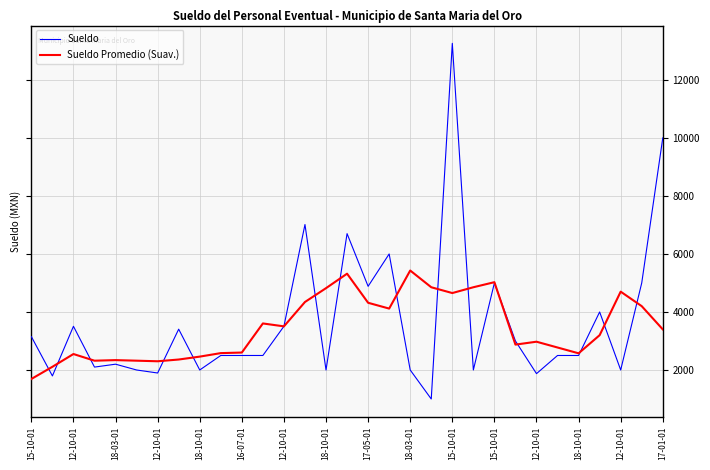

What is the maximum value for Sueldo?

13260.0